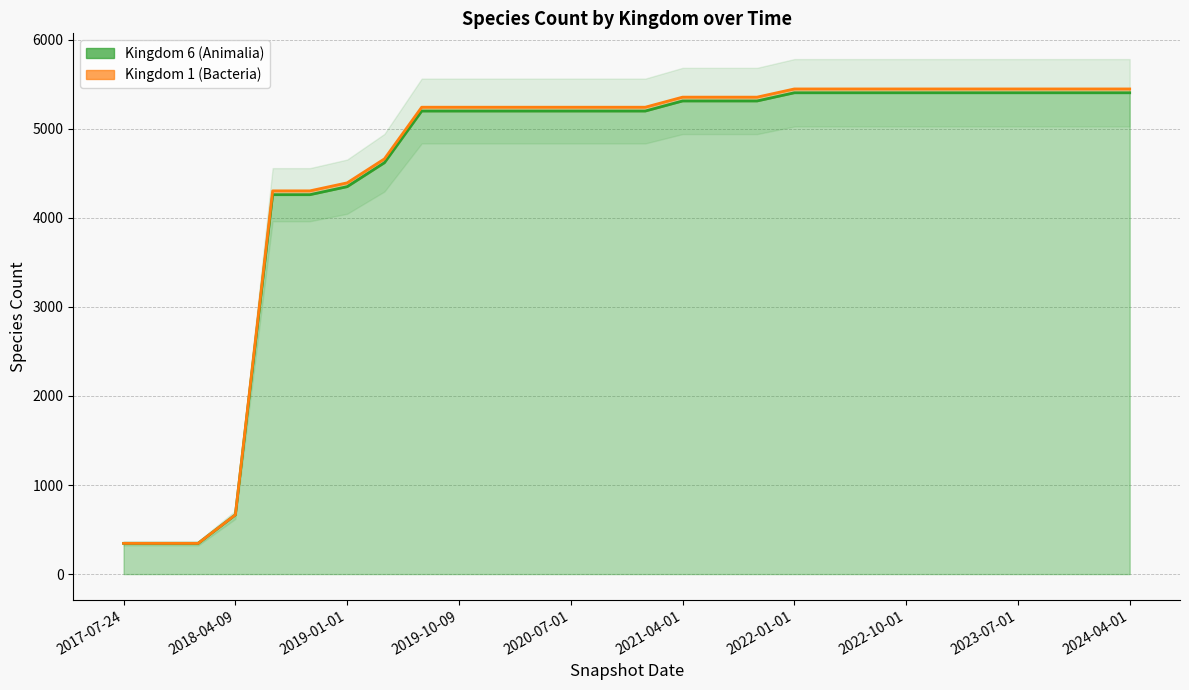

Between 2020-07-01 and 2021-07-01, which is larger?

2021-07-01